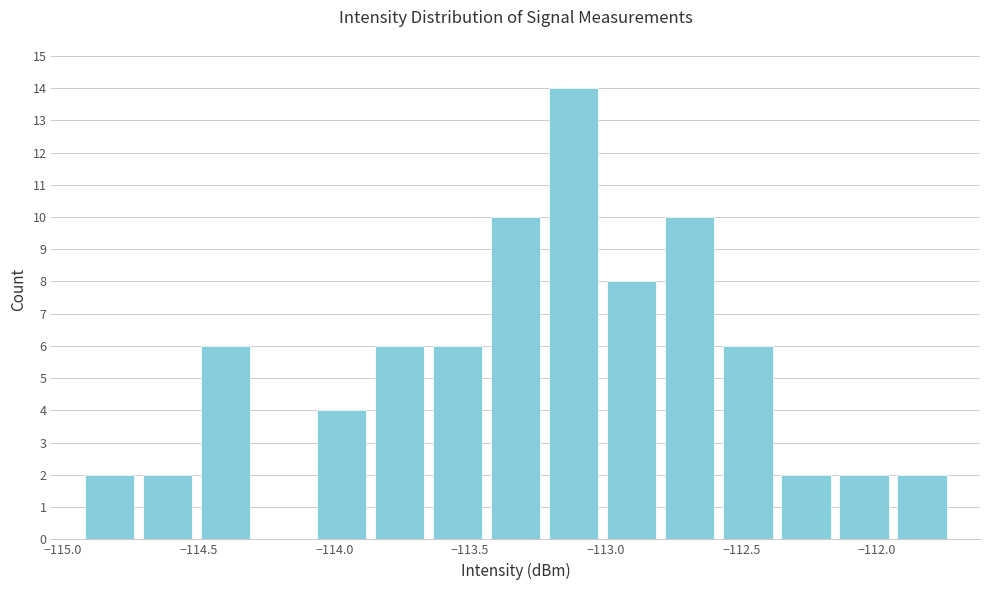

Reading left to right, transcribe this chart: for each bar, give the range it covers on the x-axis and its height. Neither the bar edges nor the heights are printed on the chart, so give them approximately, as read against the axes.

-114.95 to -114.70: 2
-114.70 to -114.50: 2
-114.50 to -114.30: 6
-114.30 to -114.10: 0
-114.10 to -113.85: 4
-113.85 to -113.65: 6
-113.65 to -113.45: 6
-113.45 to -113.20: 10
-113.20 to -113.00: 14
-113.00 to -112.80: 8
-112.80 to -112.60: 10
-112.60 to -112.35: 6
-112.35 to -112.15: 2
-112.15 to -111.95: 2
-111.95 to -111.75: 2